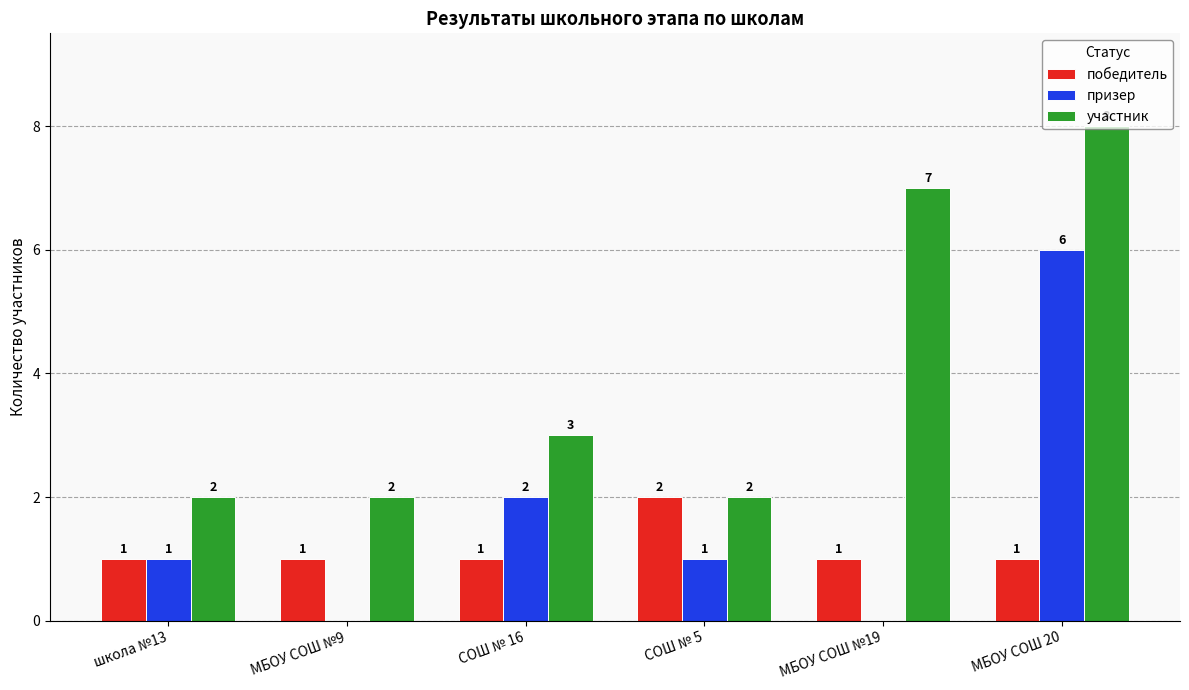

Reading left to right, list all the values displayed in this chart.

победитель: 1	1	1	2	1	1
призер: 1	0	2	1	0	6
участник: 2	2	3	2	7	8